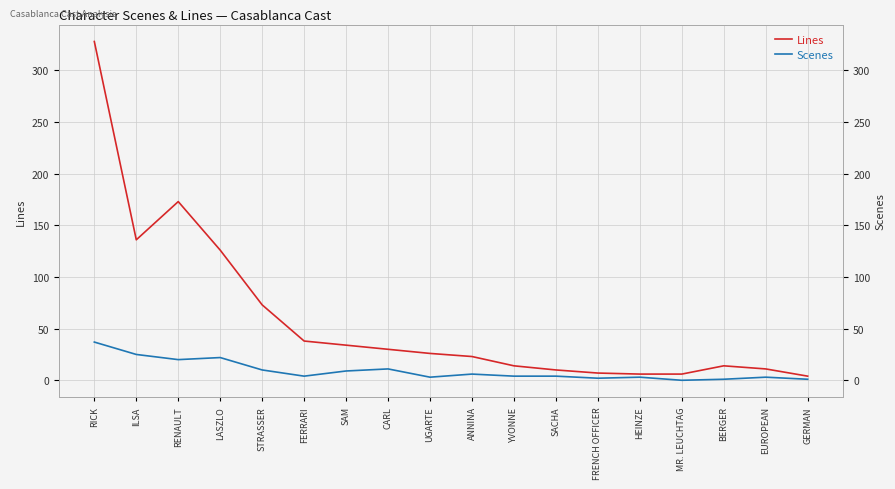

What are all the series names shown in the legend?

Lines, Scenes